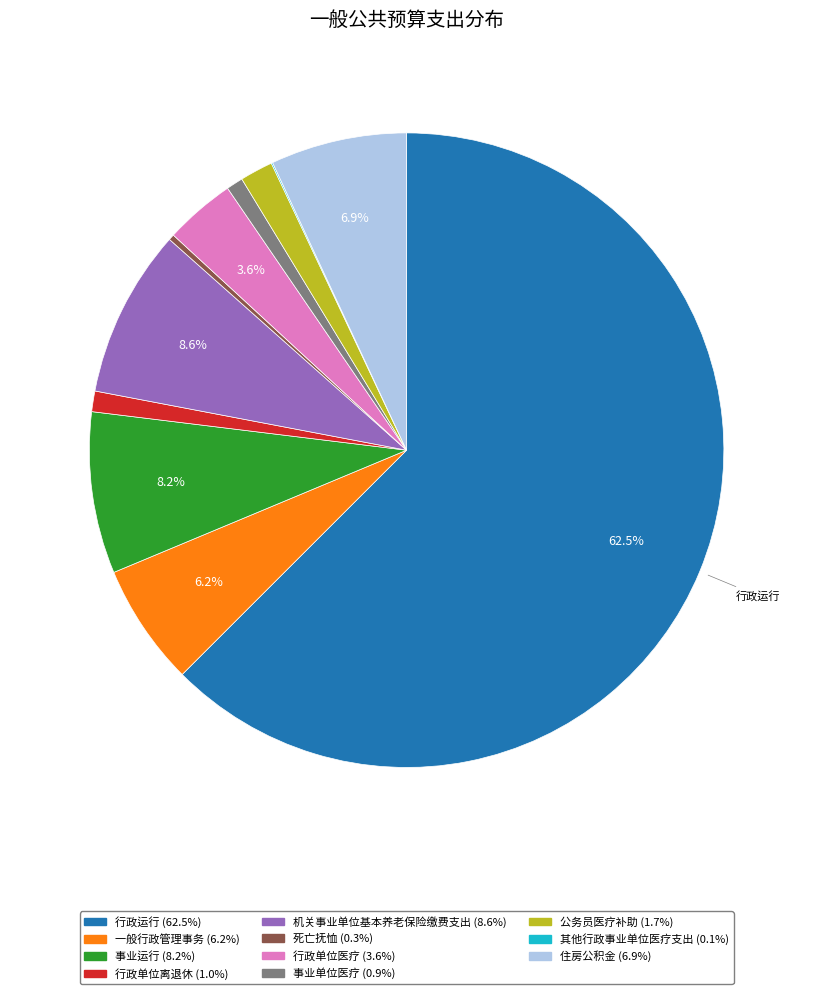

What percentage is NOT represented by 事业运行?

91.8%